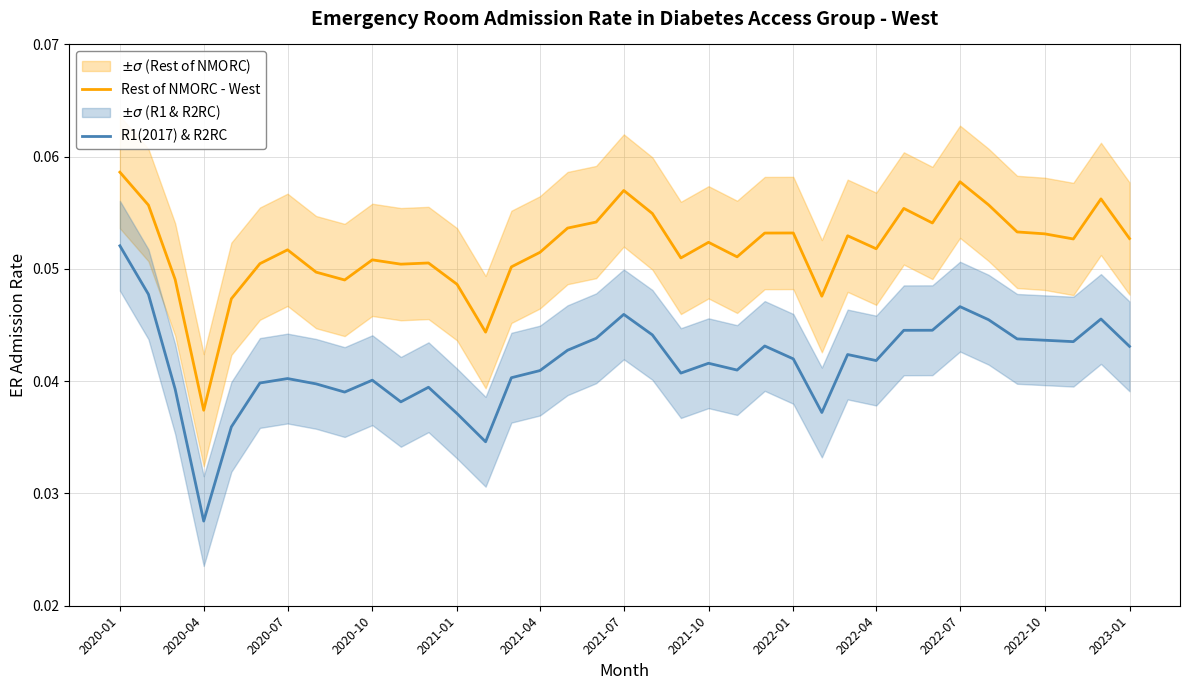

True or false: R1(2017) & R2RC and Rest of NMORC - West intersect in this chart.

False